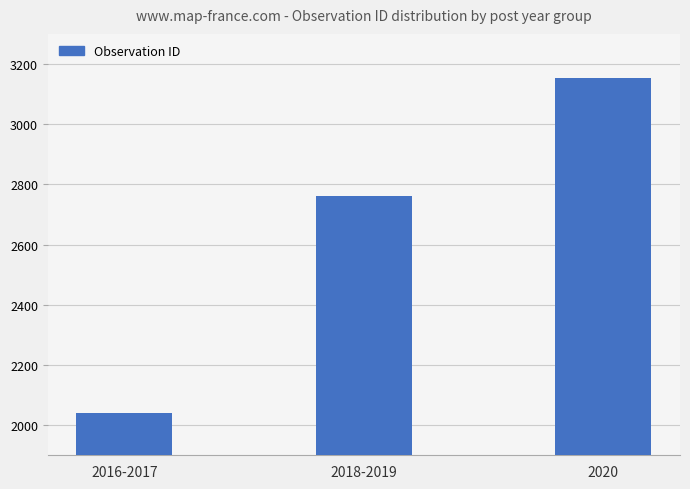

Which category has the highest value across all series?

2020